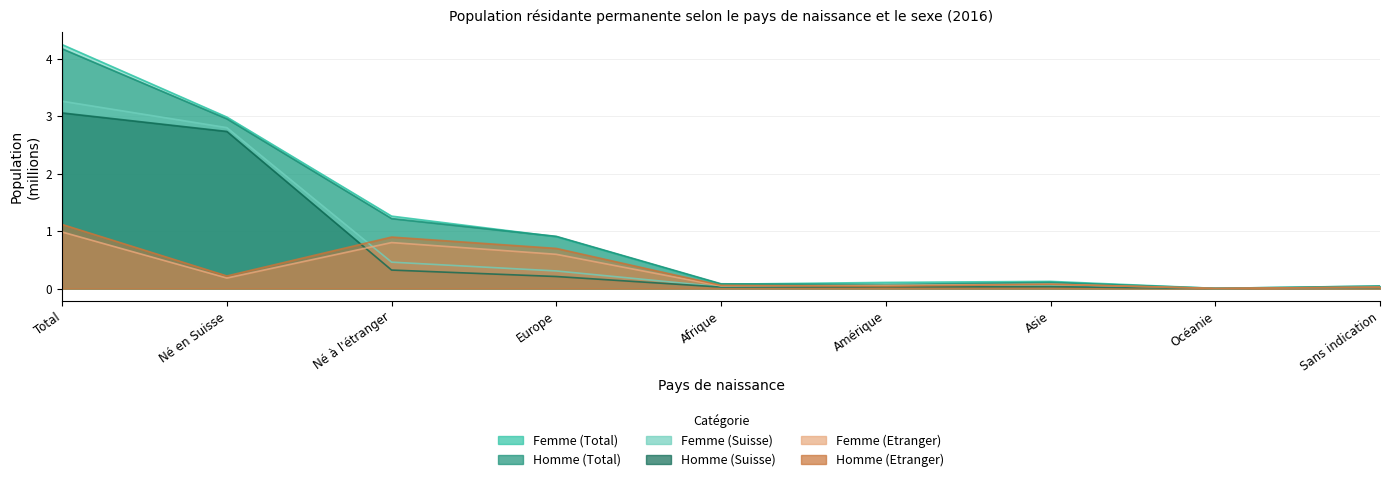

True or false: Homme (Suisse) and Homme (Total) cross at least once.

False